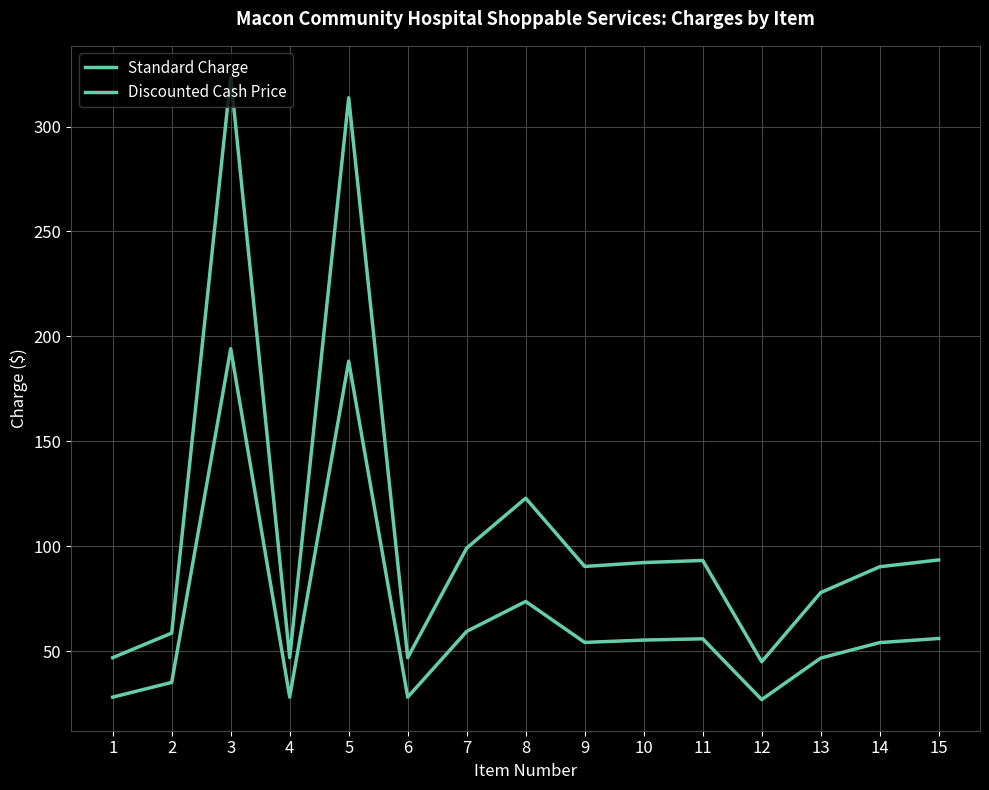

Is this an area chart (filled region under the line)?

No